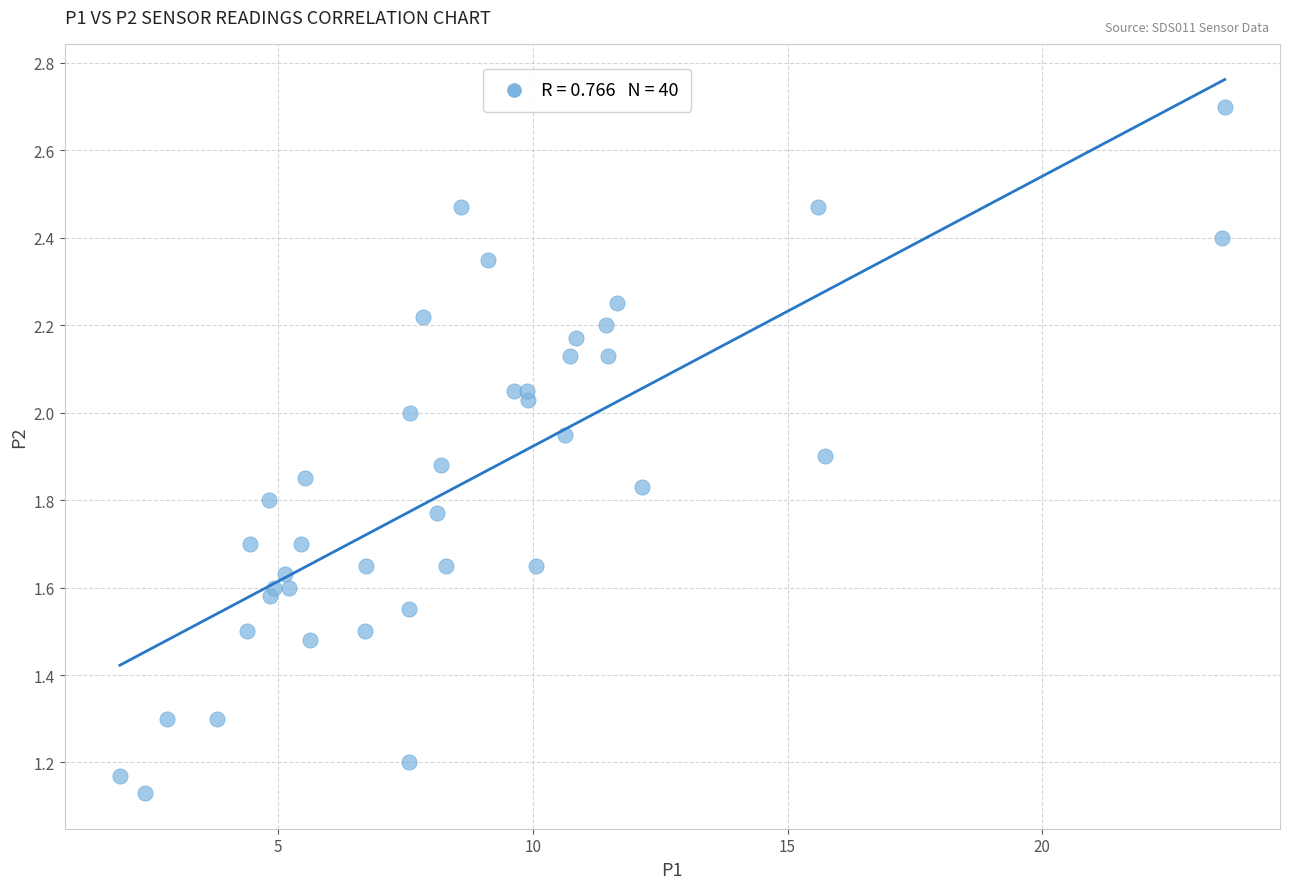

What is the range of X values (max minus min)?

21.7